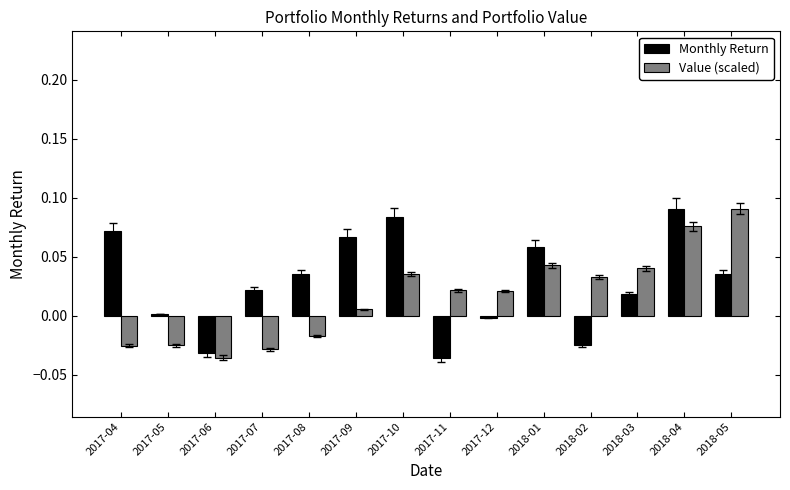

What is the total value across all series at 2018-04?

0.2